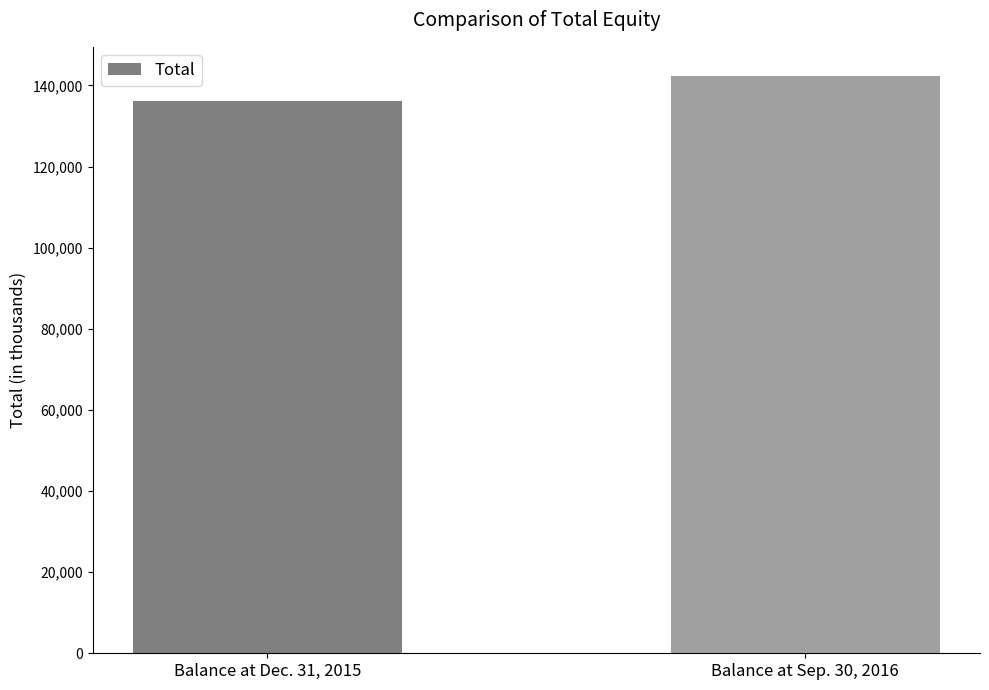

What is the value of the 2nd bar from the left?

142409